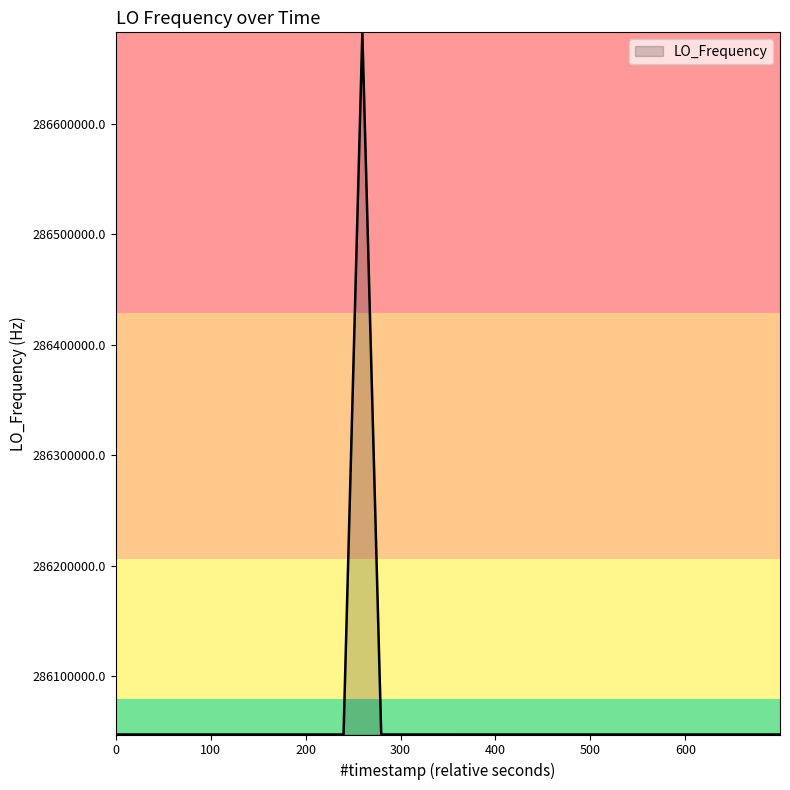

What is the minimum value shown in the chart?

286046998.1